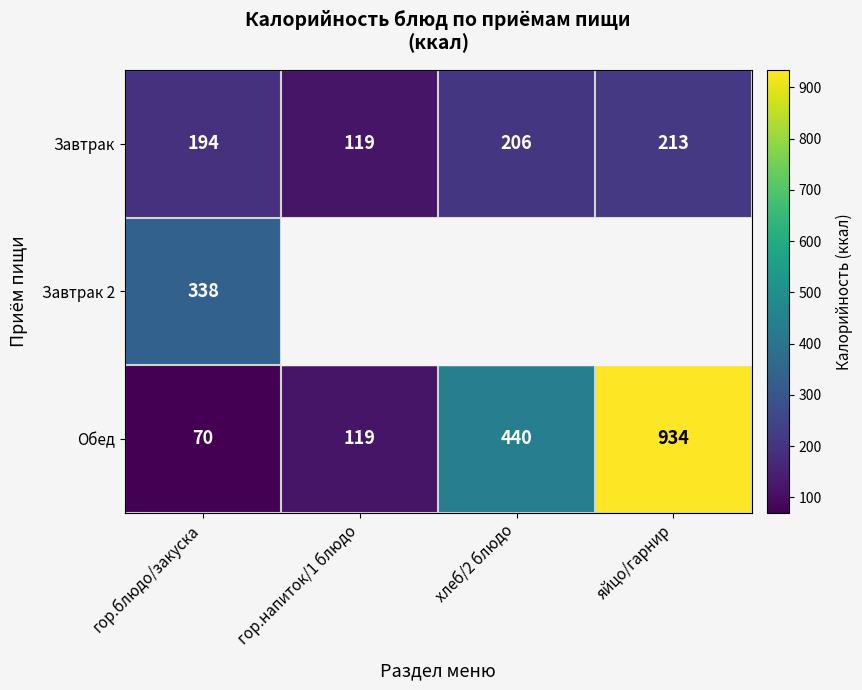

List the labels in order of Обед value, largest first.

яйцо/гарнир, хлеб/2 блюдо, гор.напиток/1 блюдо, гор.блюдо/закуска